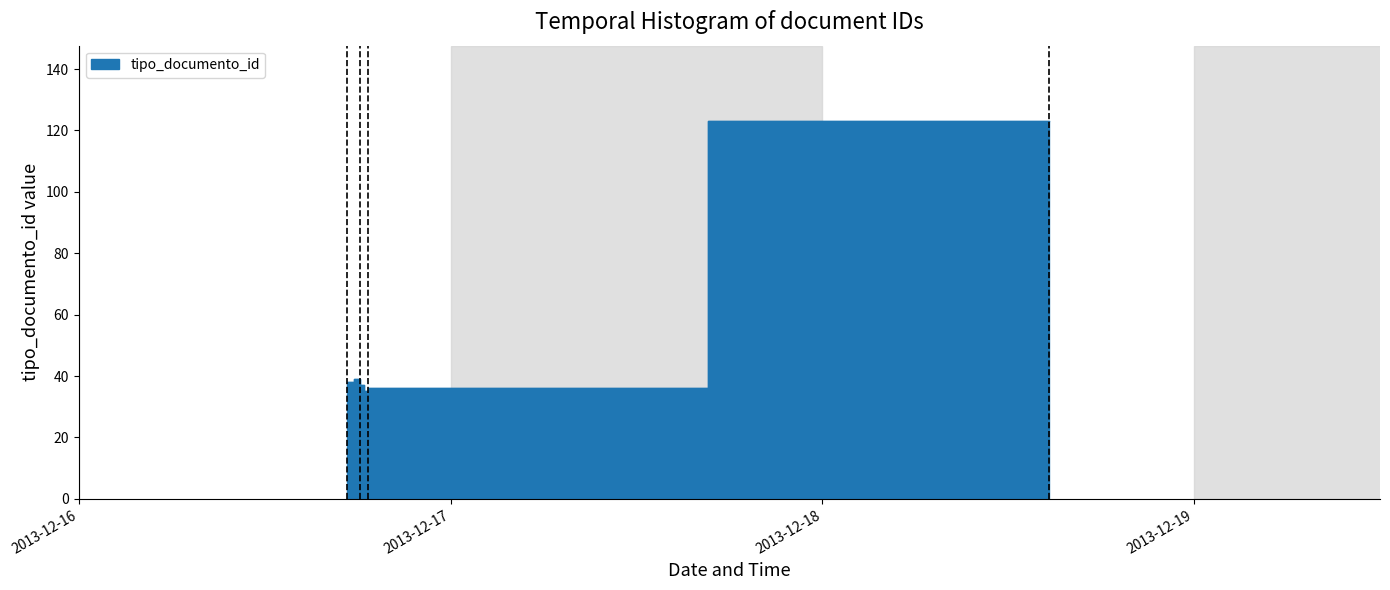

Approximately how many times larger is the value at 2013-12-18 14:36:13 compared to 2013-12-16 18:41:47?

3.5